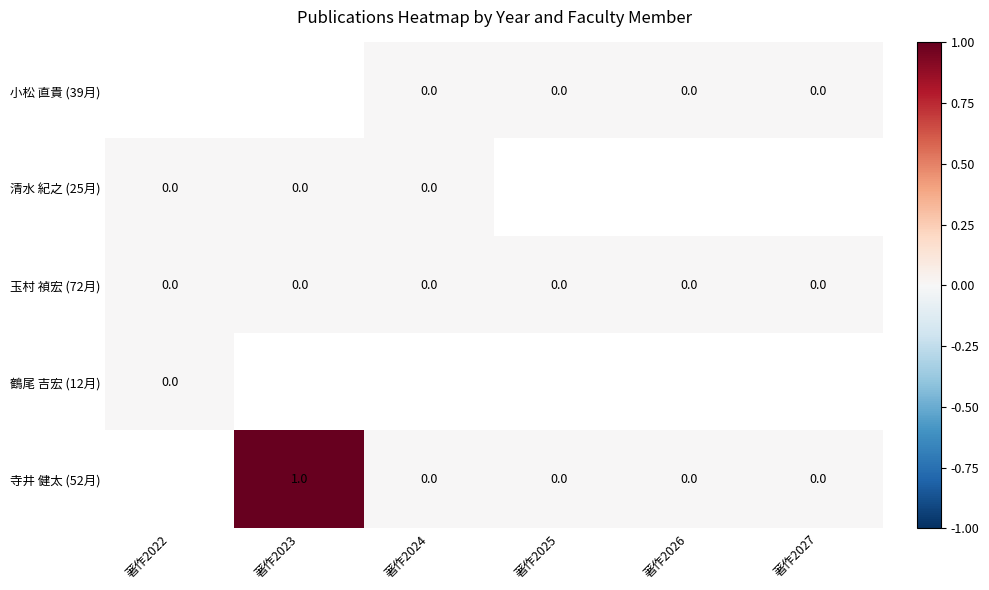

True or false: 寺井 健太 (52月) has a value of 1 at 著作2023.

True